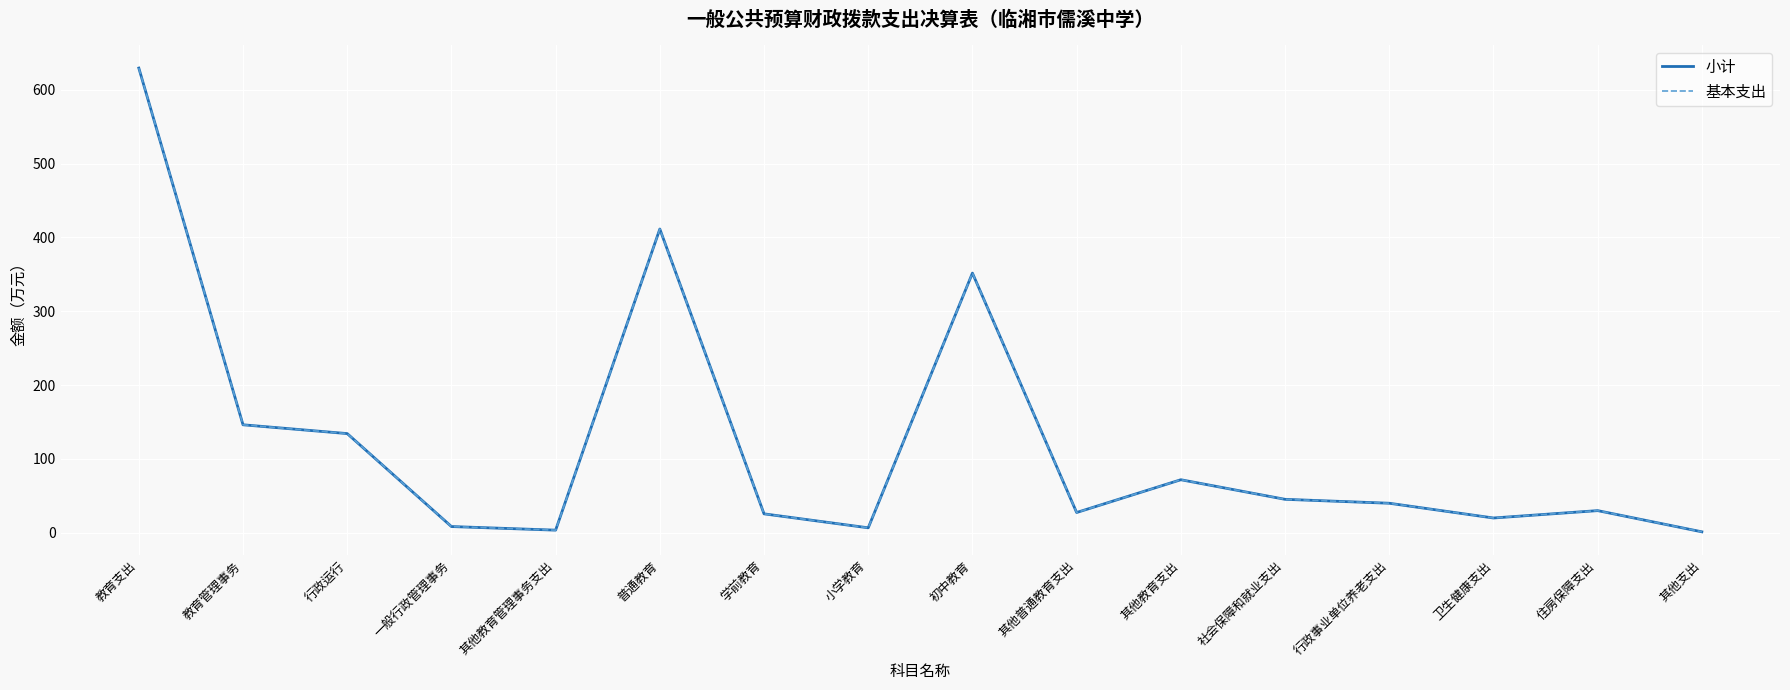

Reading right to left, what are all the values shown in this chart?

小计: 1.3	30.0	20.0	40.0	45.3	71.8	27.4	351.7	6.7	25.6	411.4	3.5	8.4	134.3	146.2	629.5
基本支出: 1.3	30.0	20.0	40.0	45.3	71.8	27.4	351.7	6.7	25.6	411.4	3.5	8.4	134.3	146.2	629.5